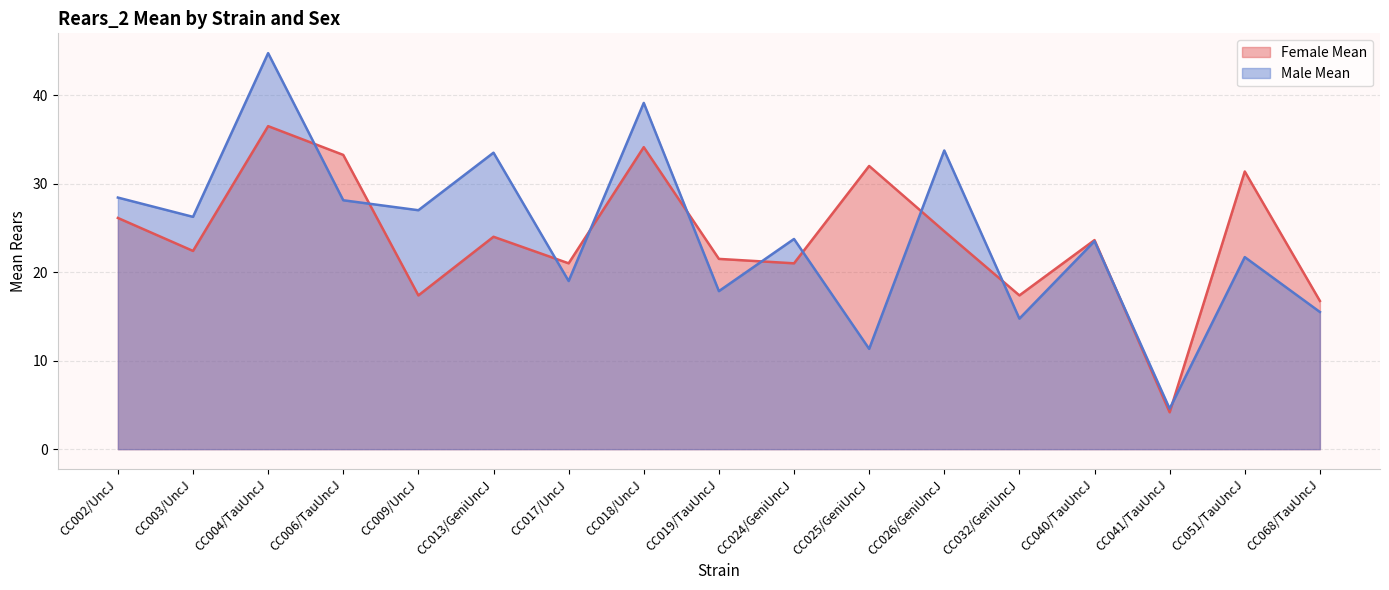

What is the label of the 7th point from the left?

CC017/UncJ